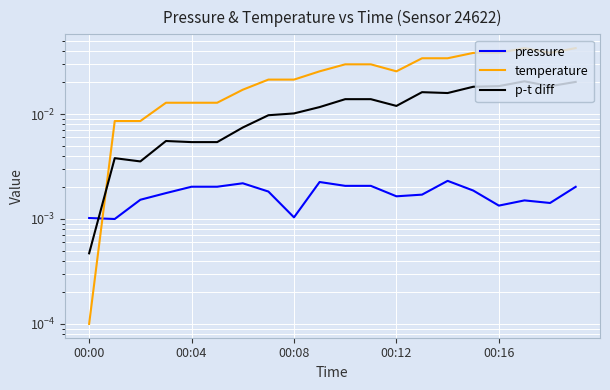

The value of pressure at 7 is 0.0. True or false?

False